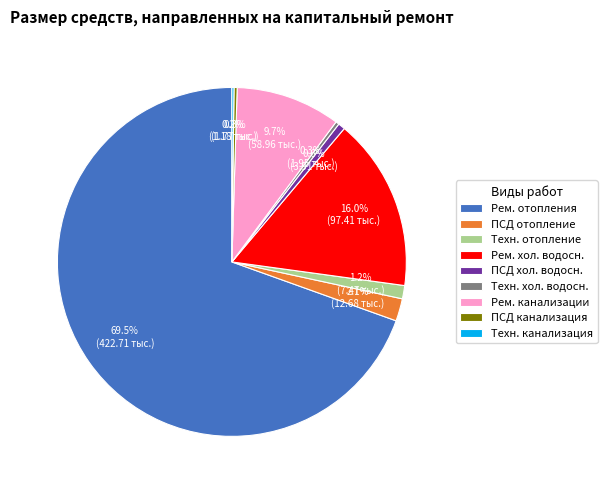

Which slice is the largest?

Рем. отопления